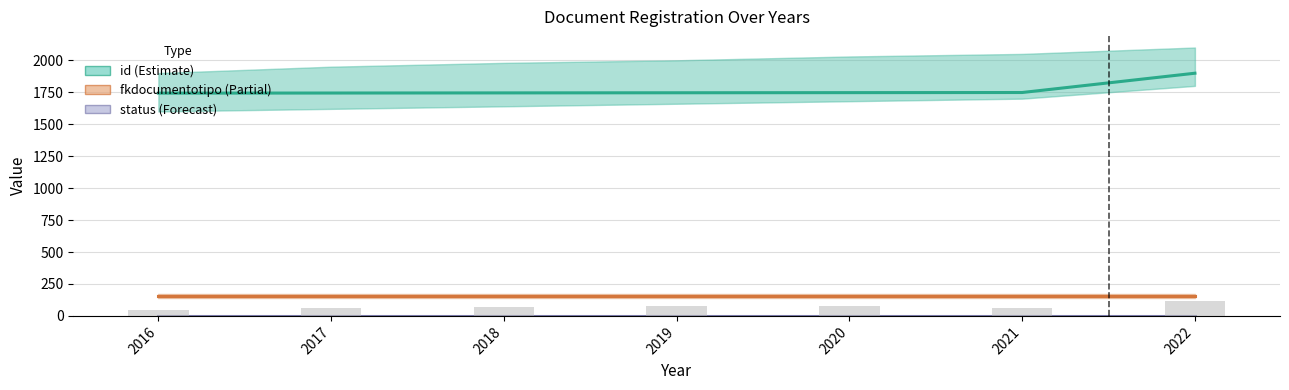

Rank the series by their maximum value, from lowest to highest.

status, fkdocumentotipo, id